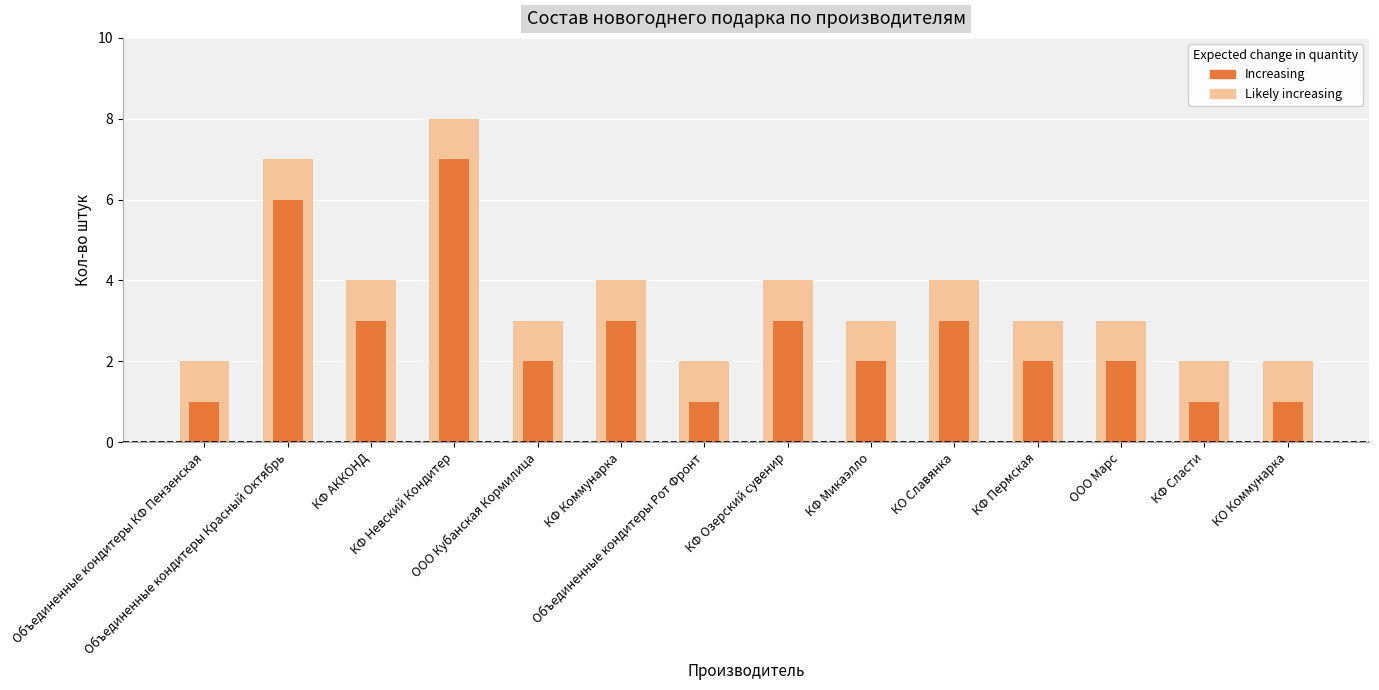

What value does the Increasing series have at КФ АККОНД?

3